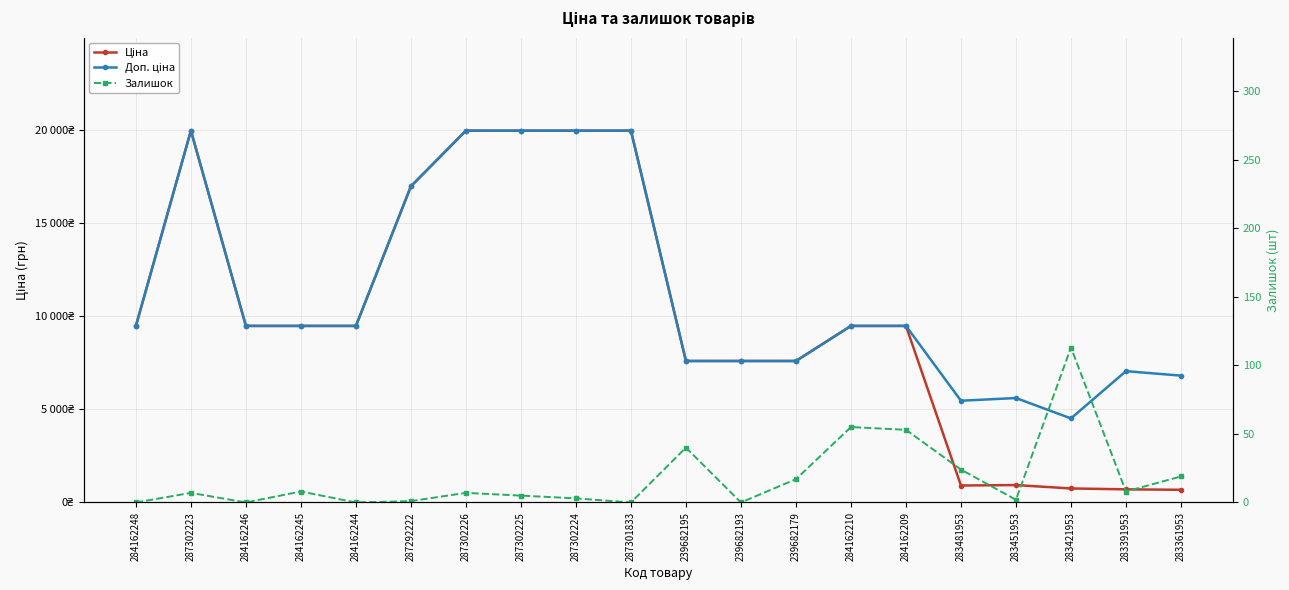

Which category has the lowest value in the Залишок series?

284162248